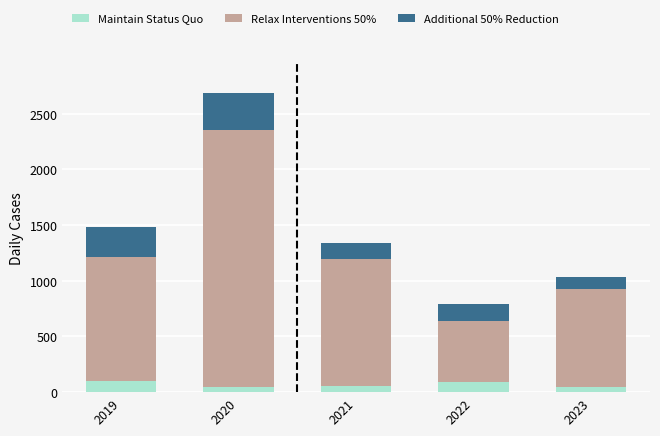

What is the difference between the second highest and minimum values in the Maintain Status Quo series?

40.2